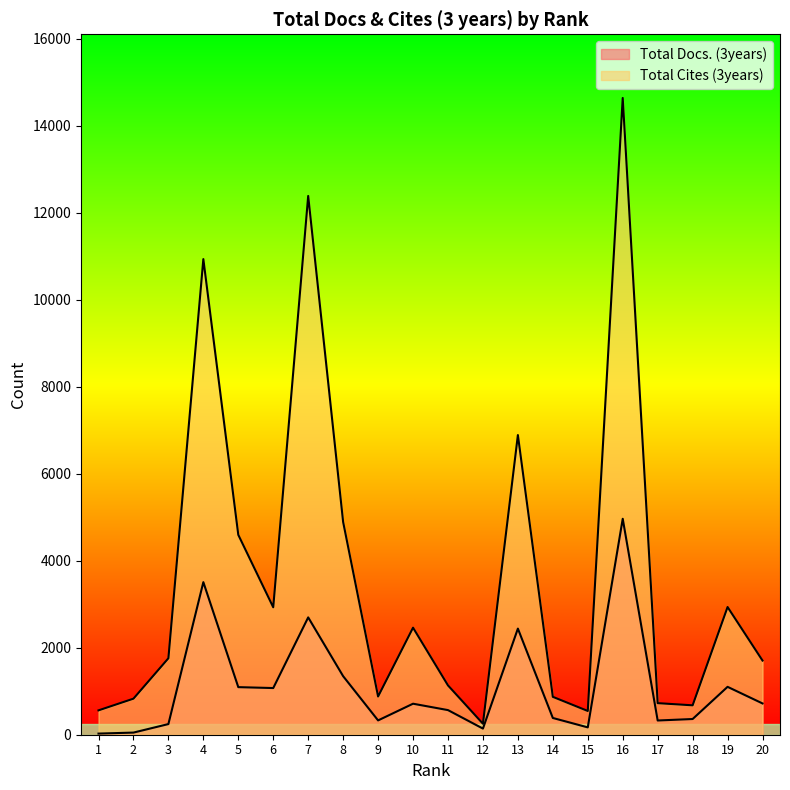

Which category has the highest value across all series?

16